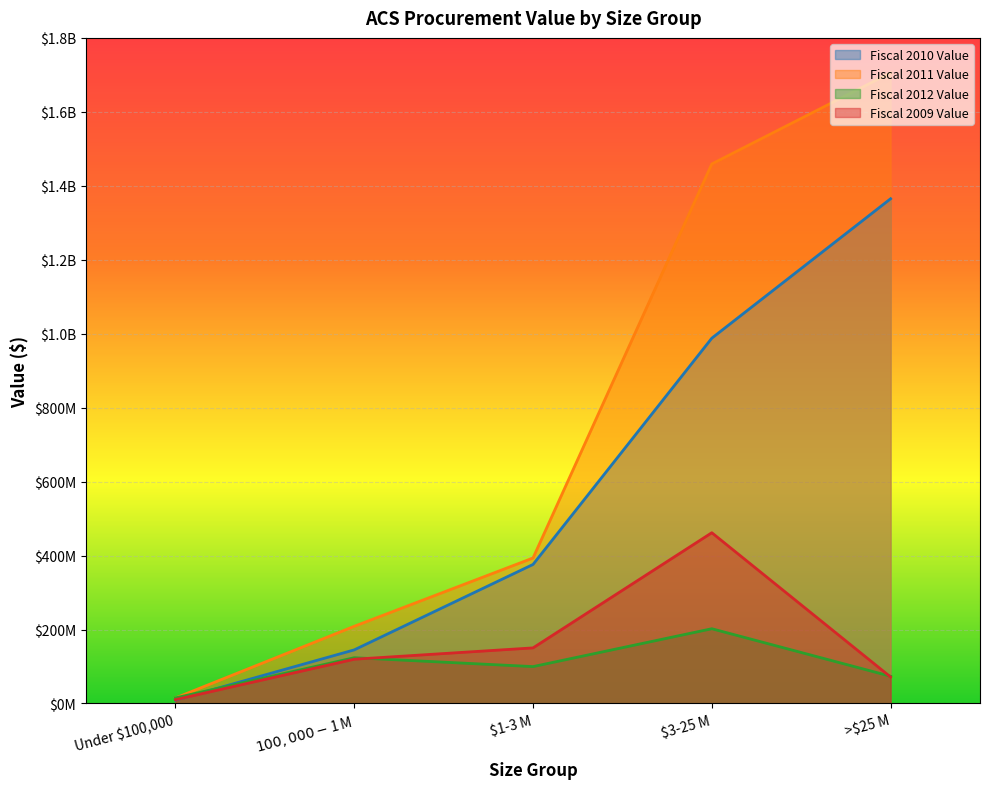

True or false: Fiscal 2011 Value and Fiscal 2010 Value intersect in this chart.

False